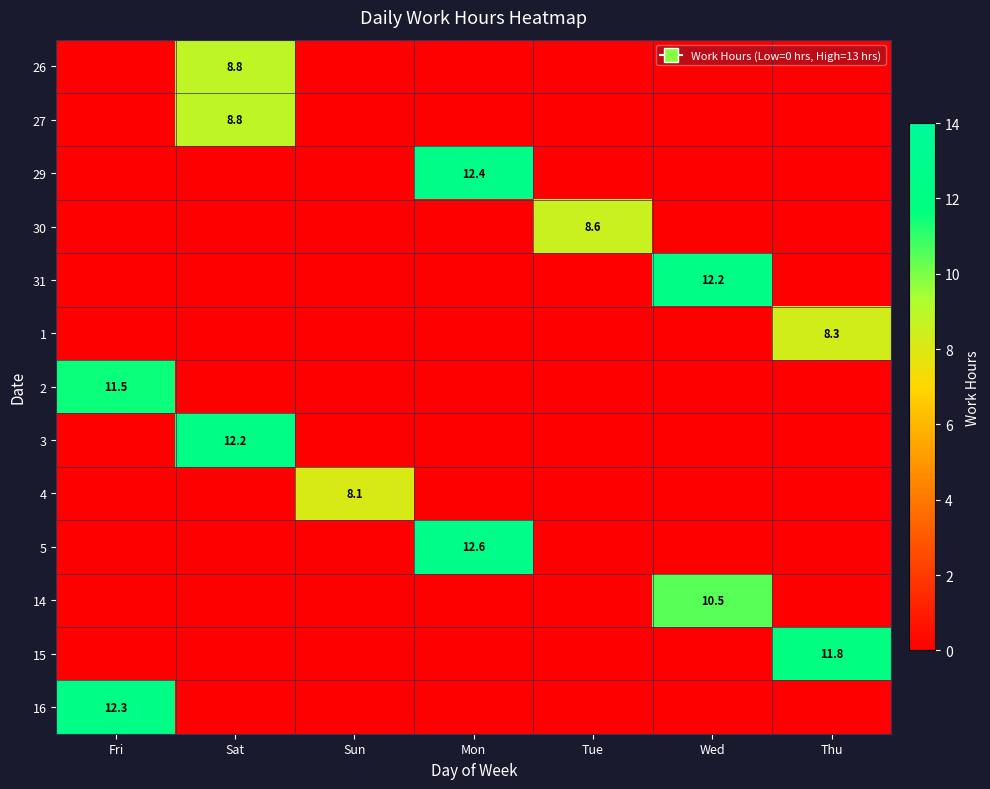

True or false: 4 has a value of 0.0 at Tue.

True